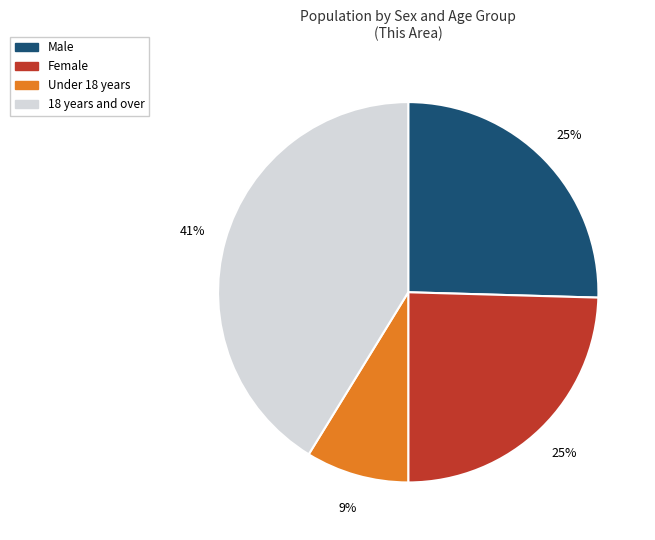

What is the smallest slice in the pie chart?

Under 18 years